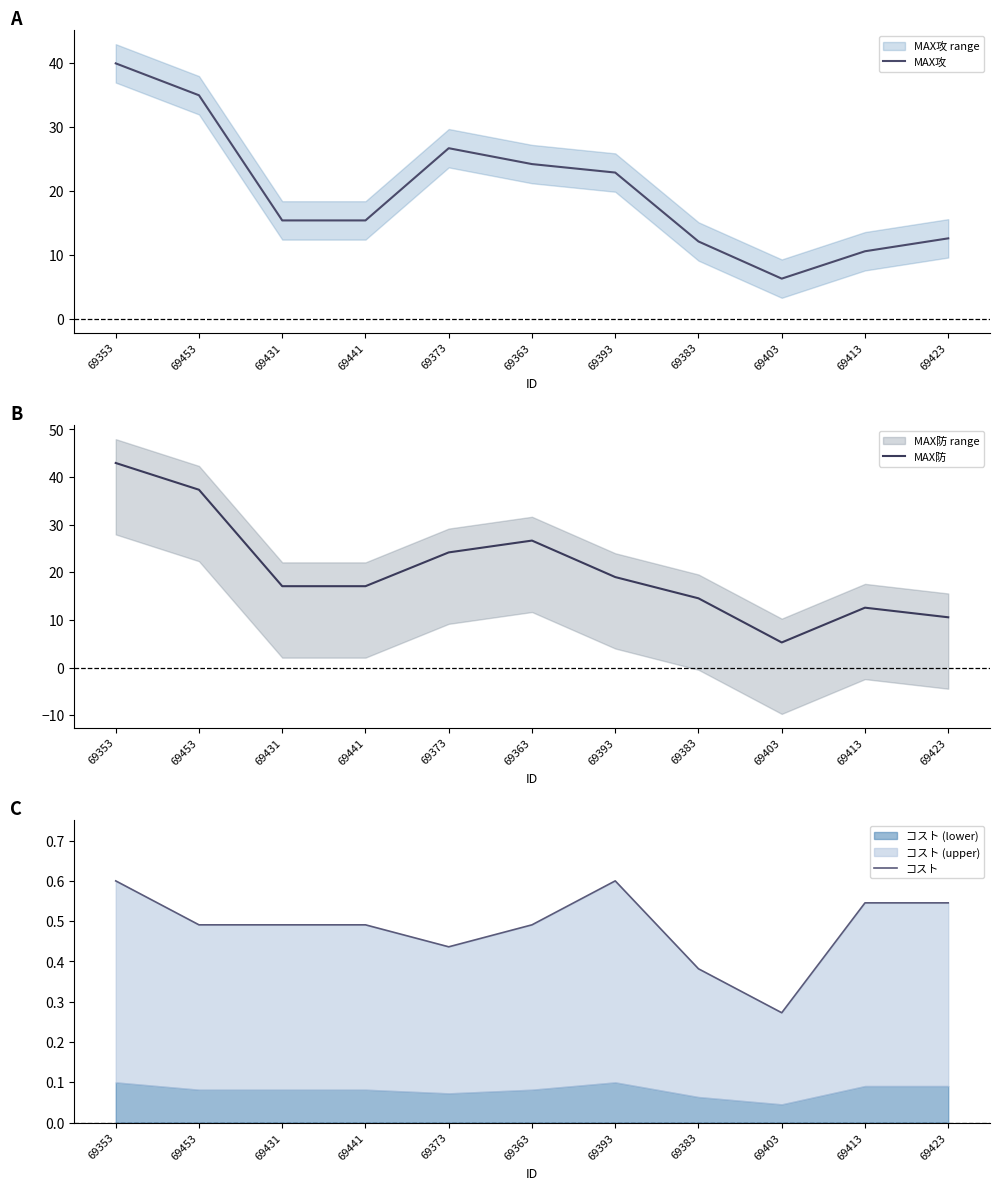

Is it true that コスト equals 0.6 at 69353?

True